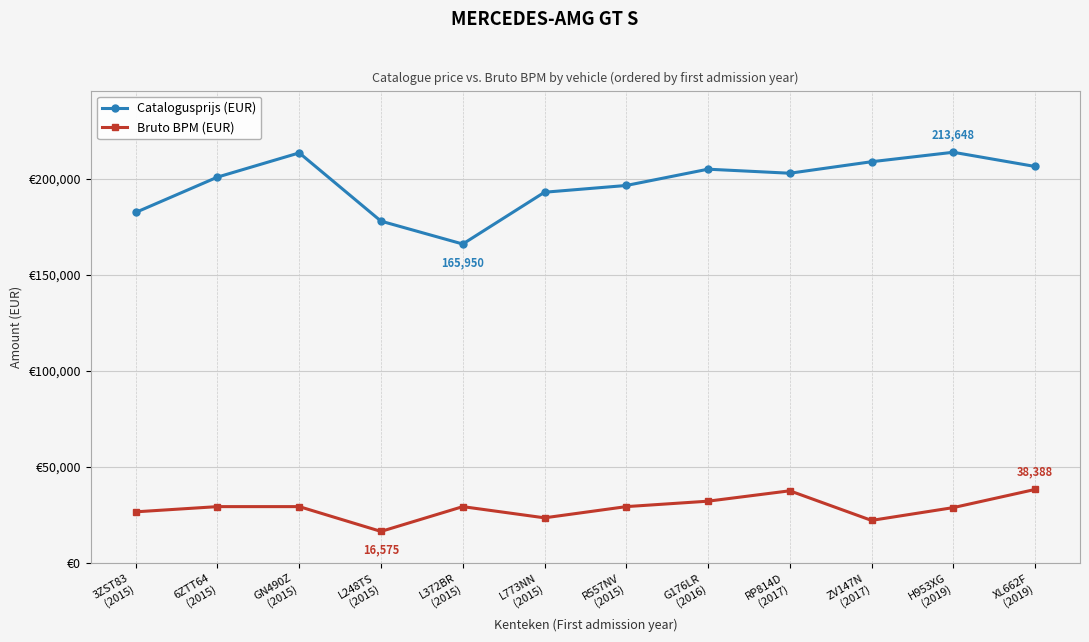

What are all the series names shown in the legend?

Catalogusprijs (EUR), Bruto BPM (EUR)